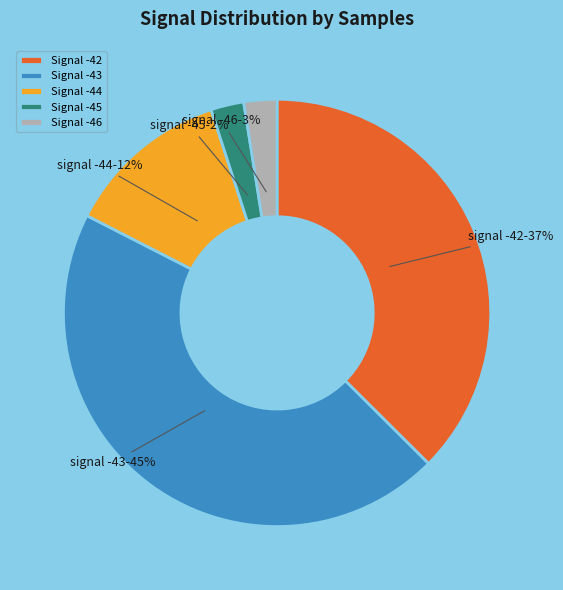

To the nearest percent, what percentage of the pie is Signal -43?

45%